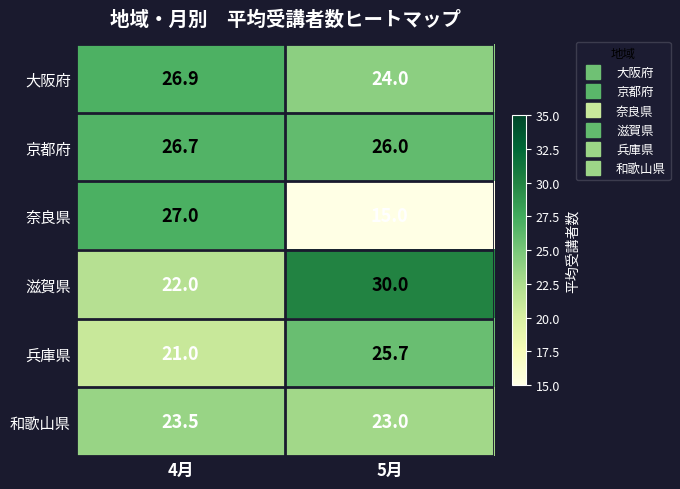

Reading left to right, transcribe all the data shown in this chart.

大阪府: 26.9	24.0
京都府: 26.7	26.0
奈良県: 27.0	15.0
滋賀県: 22.0	30.0
兵庫県: 21.0	25.7
和歌山県: 23.5	23.0